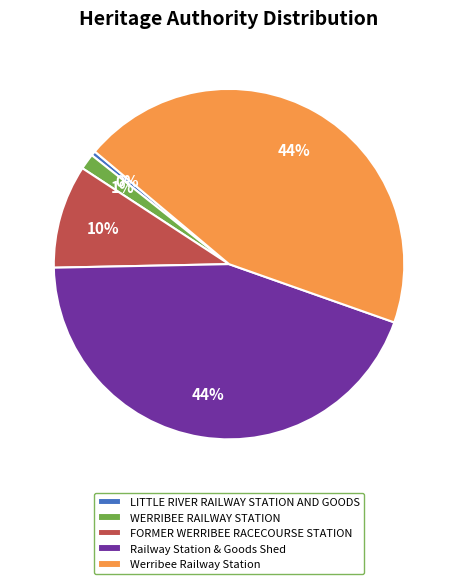

Is the sum of LITTLE RIVER RAILWAY STATION AND GOODS and FORMER WERRIBEE RACECOURSE STATION greater than half?

No